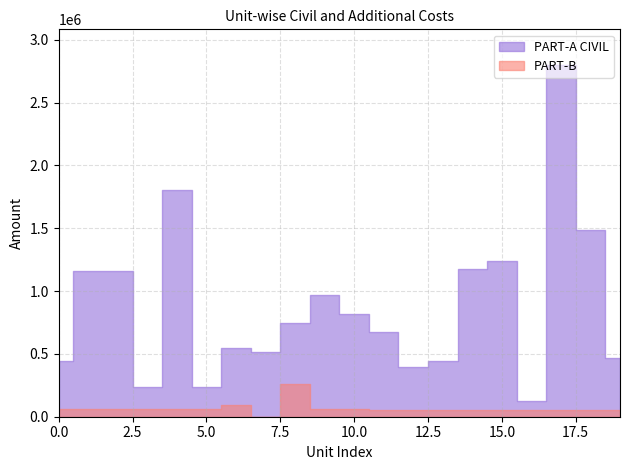

The value of PART-B at GGELS Mahesar Wada is 88188. True or false?

False